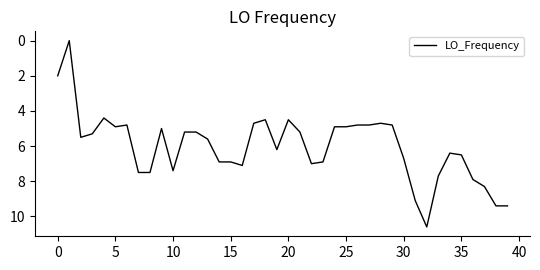

What is the maximum value shown in the chart?

10.6